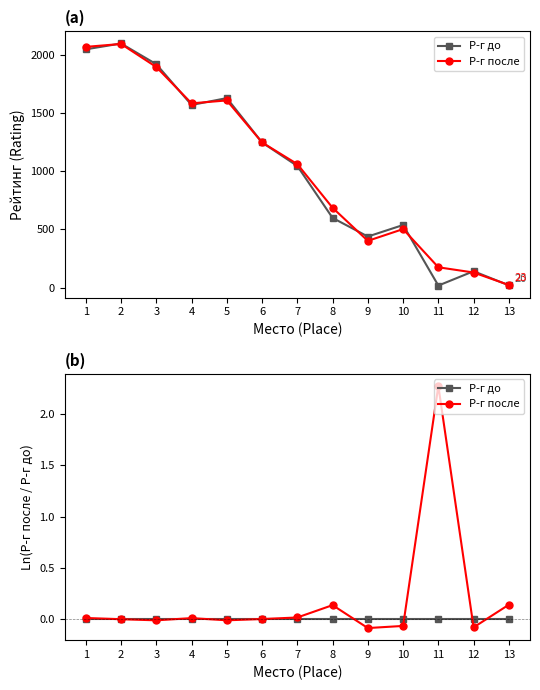

Which series has the largest range (max minus min)?

Р-г после